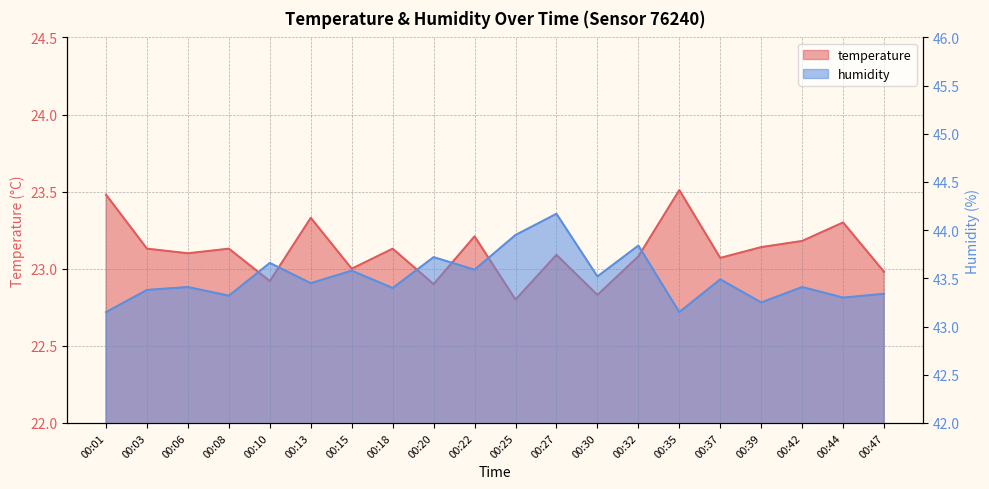

The value of temperature at 00:30 is 39.9. True or false?

False